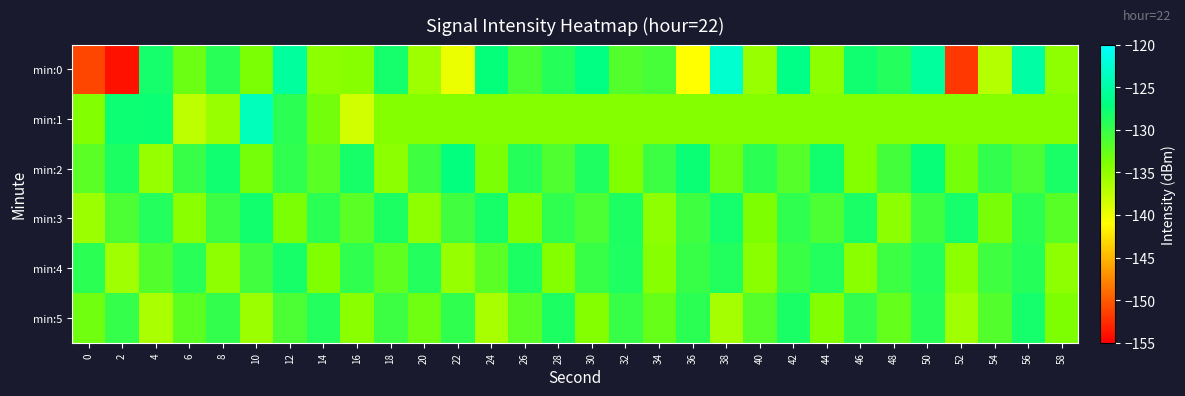

Reading left to right, list all the values displayed in this chart.

min:0: 0=-151.1	2=-154.0	4=-128.2	6=-132.9	8=-129.2	10=-133.7	12=-125.3	14=-134.7	16=-134.5	18=-128.2	20=-135.7	22=-139.9	24=-127.3	26=-131.0	28=-129.0	30=-127.0	32=-131.6	34=-130.9	36=-141.0	38=-122.6	40=-135.4	42=-126.7	44=-134.7	46=-127.9	48=-129.0	50=-125.3	52=-152.0	54=-136.9	56=-124.9	58=-134.9
min:1: 0=-134.1	2=-127.8	4=-127.6	6=-137.4	8=-135.4	10=-123.7	12=-129.3	14=-133.3	16=-138.6	18=-134.3	20=-134.3	22=-134.3	24=-134.3	26=-134.3	28=-134.3	30=-134.3	32=-134.3	34=-134.3	36=-134.3	38=-134.3	40=-134.3	42=-134.3	44=-134.3	46=-134.3	48=-134.3	50=-134.3	52=-134.3	54=-134.3	56=-134.3	58=-134.3
min:2: 0=-132.0	2=-128.5	4=-135.2	6=-130.1	8=-127.8	10=-133.4	12=-129.6	14=-131.9	16=-128.3	18=-134.7	20=-130.5	22=-127.2	24=-133.8	26=-129.1	28=-131.4	30=-128.7	32=-134.0	34=-130.3	36=-127.6	38=-133.1	40=-129.4	42=-131.7	44=-128.0	46=-134.3	48=-130.7	50=-127.4	52=-133.5	54=-129.8	56=-131.1	58=-128.4
min:3: 0=-135.5	2=-131.2	4=-128.9	6=-134.6	8=-130.3	10=-128.0	12=-133.7	14=-129.4	16=-131.9	18=-128.6	20=-134.9	22=-130.6	24=-128.3	26=-134.0	28=-129.7	30=-131.2	32=-128.5	34=-134.8	36=-130.5	38=-128.2	40=-133.9	42=-129.6	44=-131.1	46=-128.4	48=-134.7	50=-130.4	52=-128.1	54=-133.6	56=-129.3	58=-131.8
min:4: 0=-129.3	2=-135.8	4=-131.5	6=-129.2	8=-134.9	10=-130.6	12=-128.3	14=-134.0	16=-129.7	18=-132.2	20=-128.9	22=-135.2	24=-131.9	26=-128.6	28=-134.3	30=-130.0	32=-128.7	34=-134.4	36=-130.1	38=-128.8	40=-134.5	42=-130.2	44=-128.9	46=-134.6	48=-130.3	50=-129.0	52=-134.7	54=-130.4	56=-129.1	58=-134.8
min:5: 0=-133.2	2=-129.9	4=-136.4	6=-132.1	8=-129.8	10=-135.5	12=-131.2	14=-128.9	16=-134.6	18=-130.3	20=-133.0	22=-129.7	24=-136.2	26=-131.9	28=-128.6	30=-134.3	32=-130.0	34=-132.7	36=-129.4	38=-136.0	40=-131.7	42=-128.4	44=-134.1	46=-129.8	48=-132.5	50=-129.2	52=-135.8	54=-131.5	56=-128.2	58=-133.9